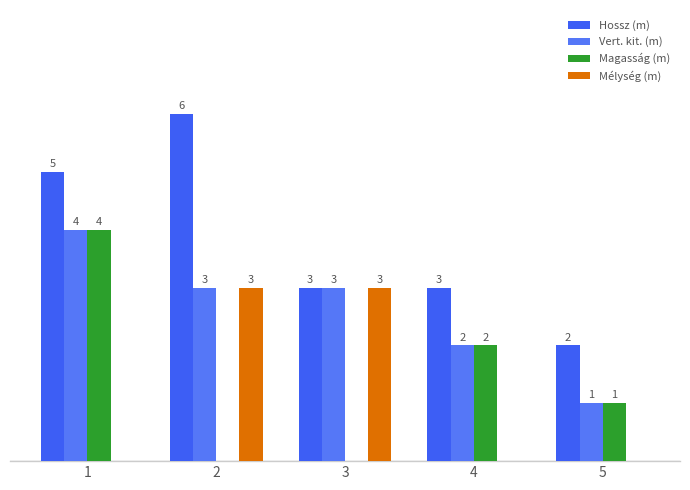

Between 3 and 4, which series saw the biggest shift?

Mélység (m)